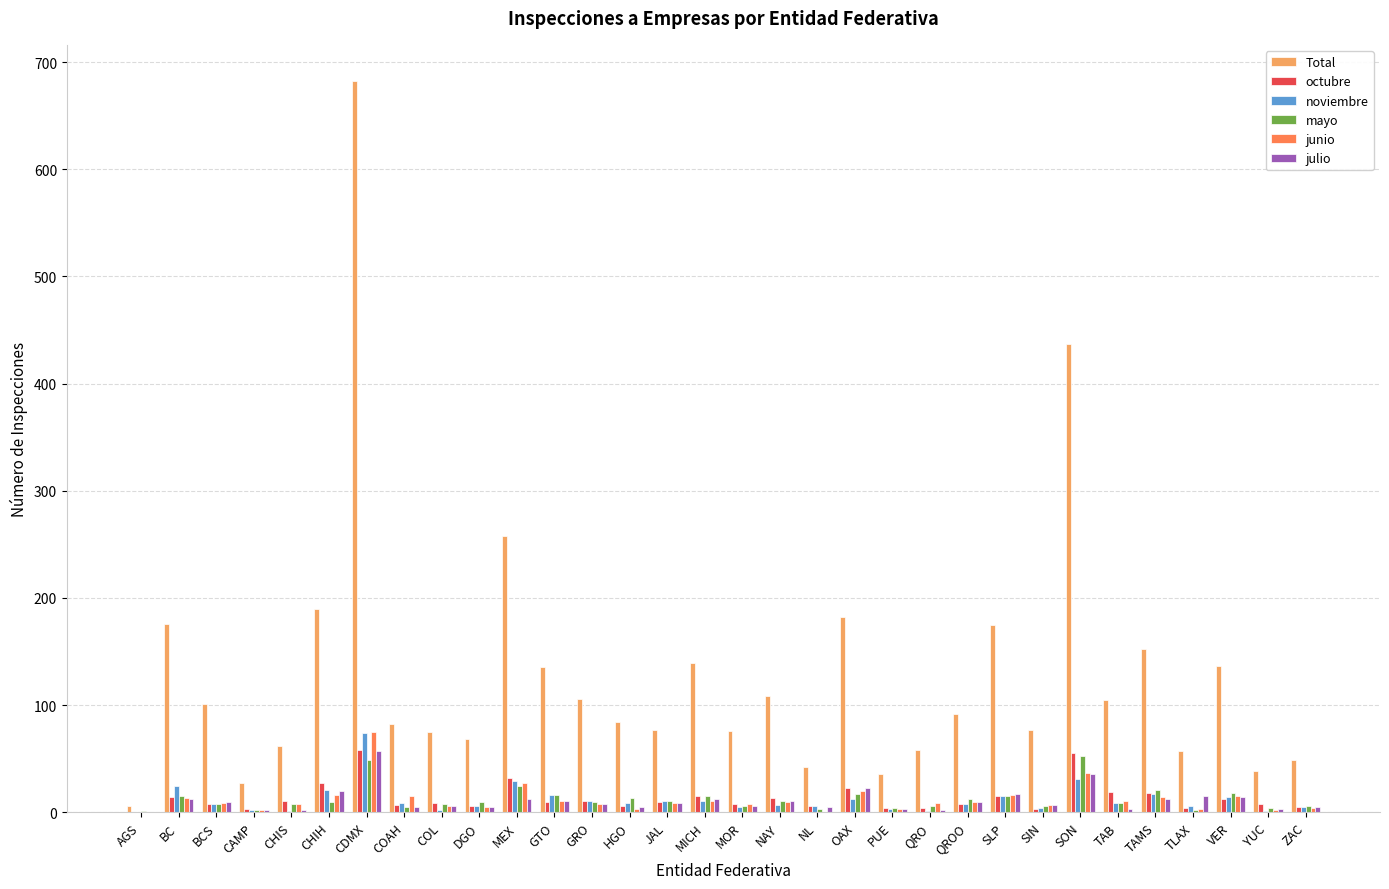

What is the greatest value displayed?

682